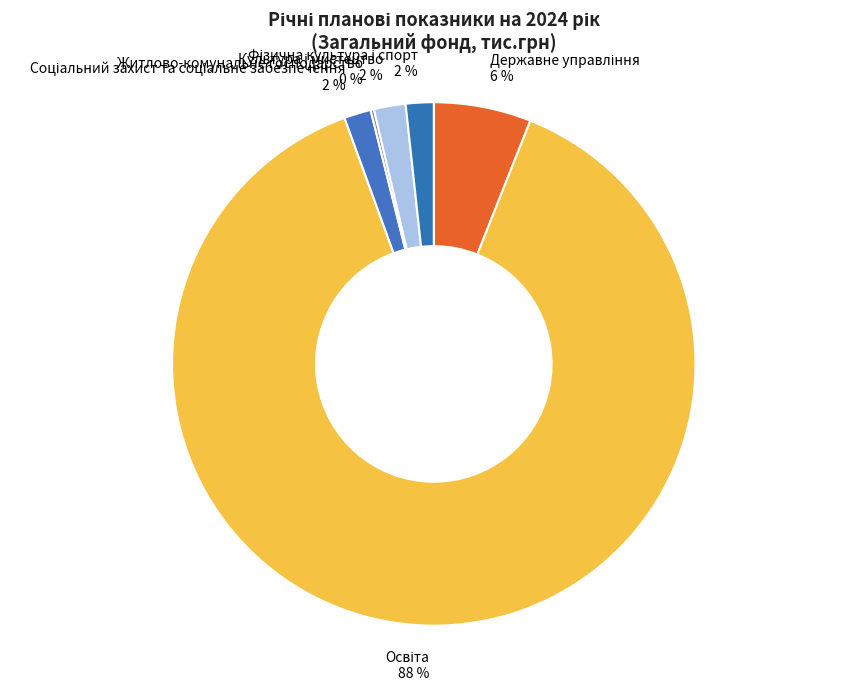

Is there any slice that represents more than half of the pie?

Yes